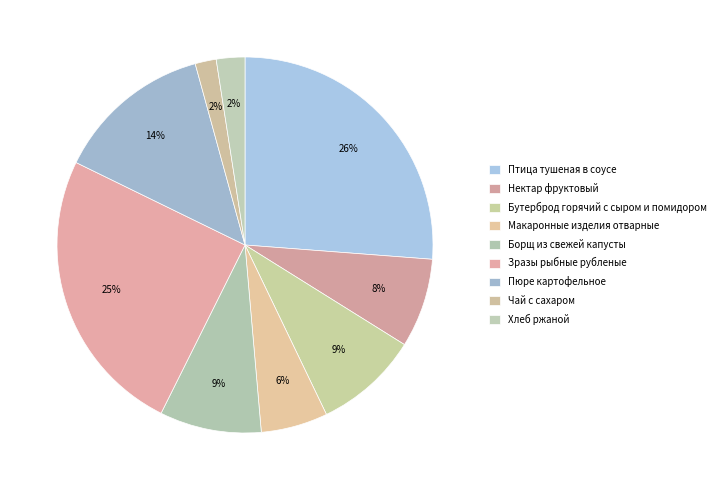

Count the number of slices in the pie.

9